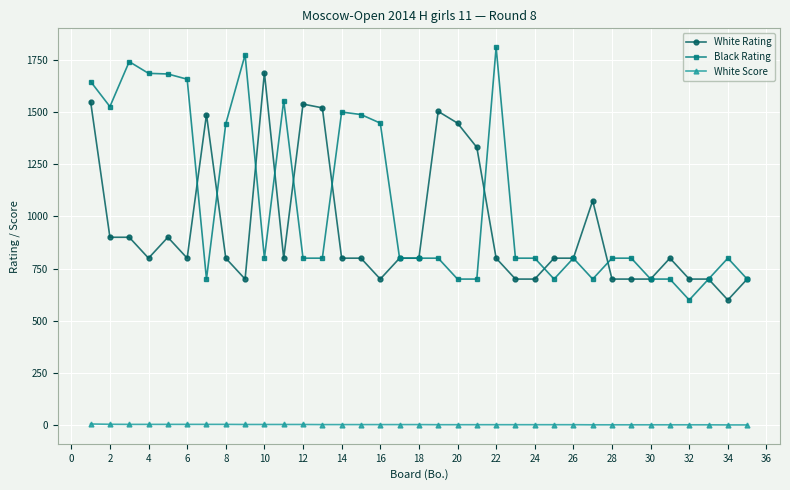

List the series in order of their peak value, lowest first.

White Score, White Rating, Black Rating